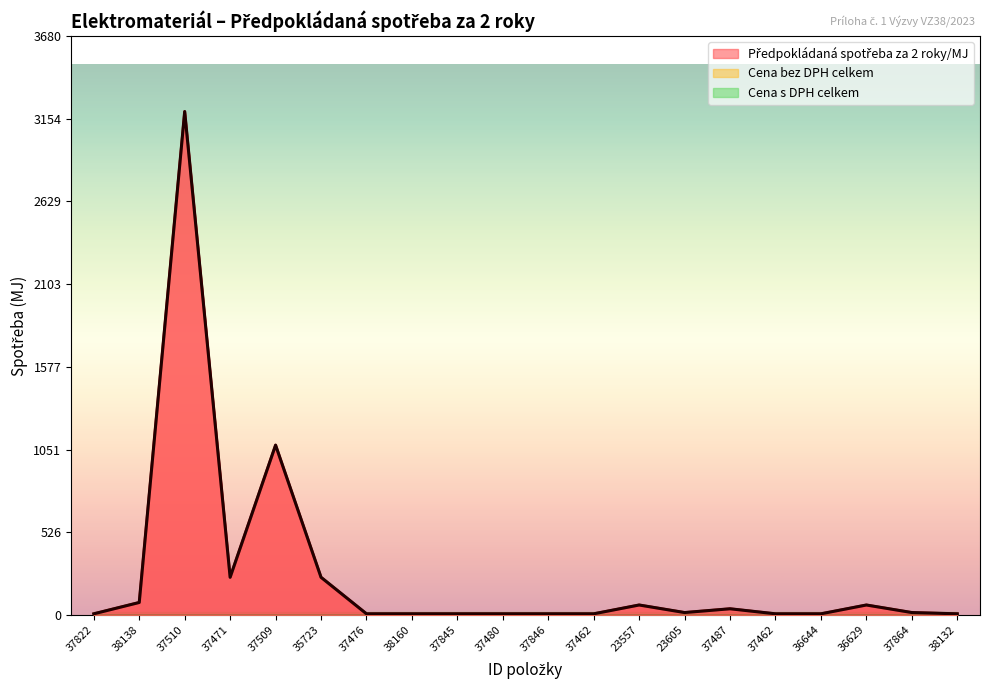

True or false: Cena bez DPH celkem has more than 1 points higher than both neighbors.

False